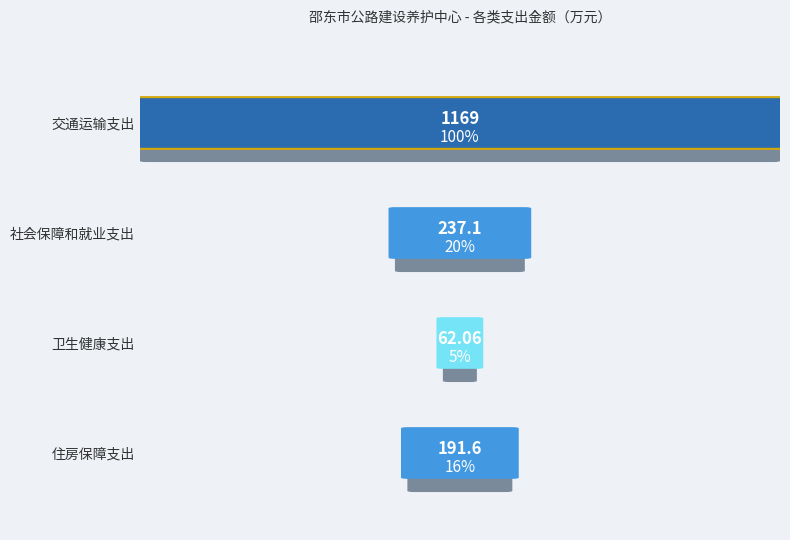

What is the average value?

414.9